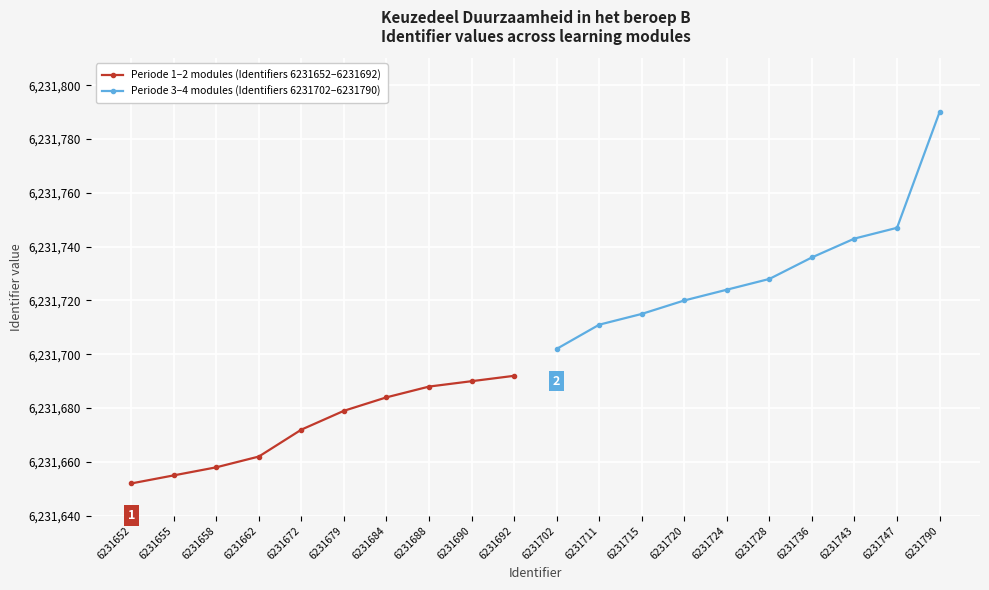

True or false: Periode 1–2 modules (Identifiers 6231652–6231692) and Periode 3–4 modules (Identifiers 6231702–6231790) cross at least once.

False